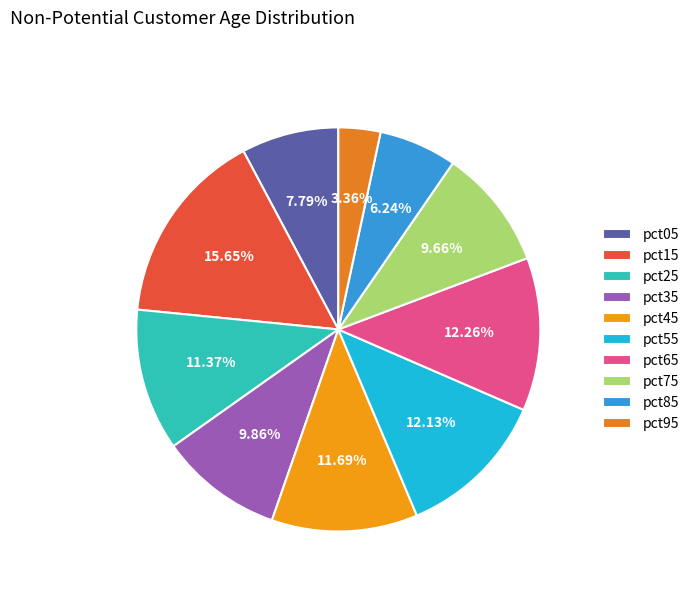

The pct65 slice represents 12% of the pie. True or false?

True